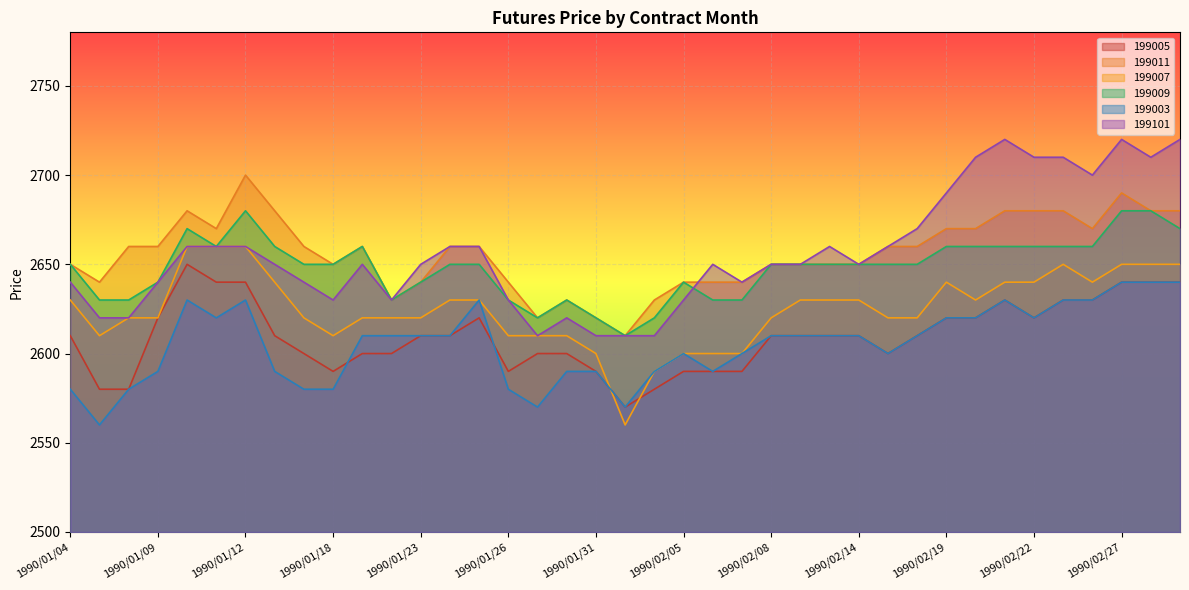

How many 199003 values are between 2590 and 2620?

22